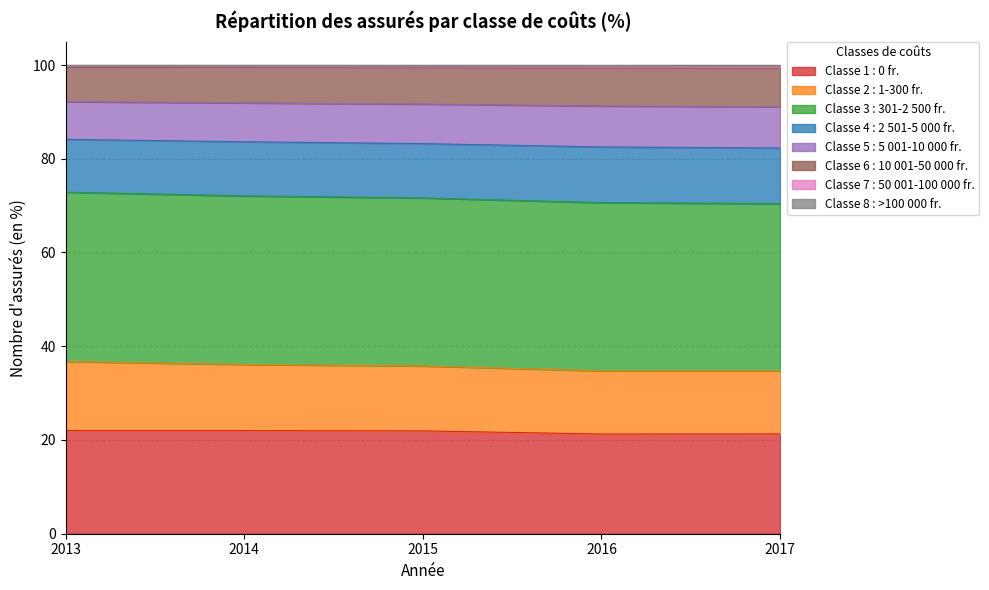

True or false: Classe 5 : 5 001-10 000 fr. and Classe 1 : 0 fr. intersect in this chart.

False